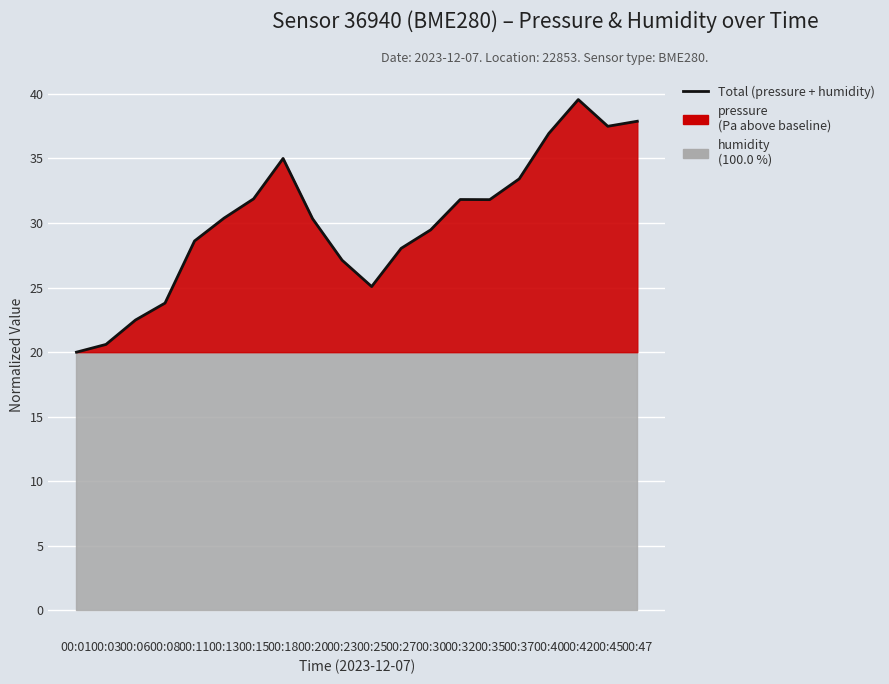

Between 00:35 and 00:42, which is larger?

00:42